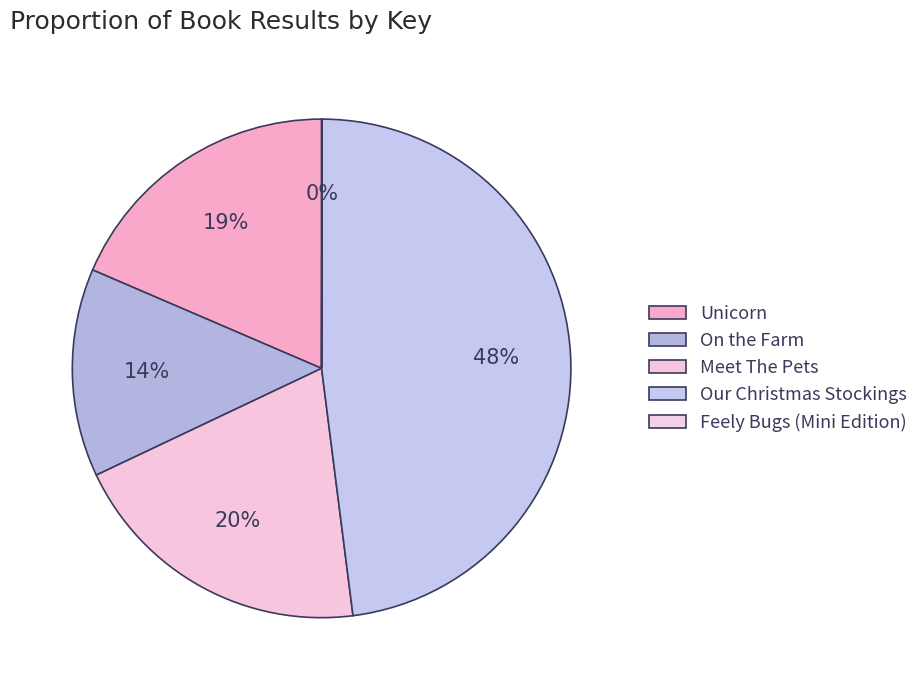

Which category has the biggest portion of the pie?

Our Christmas Stockings